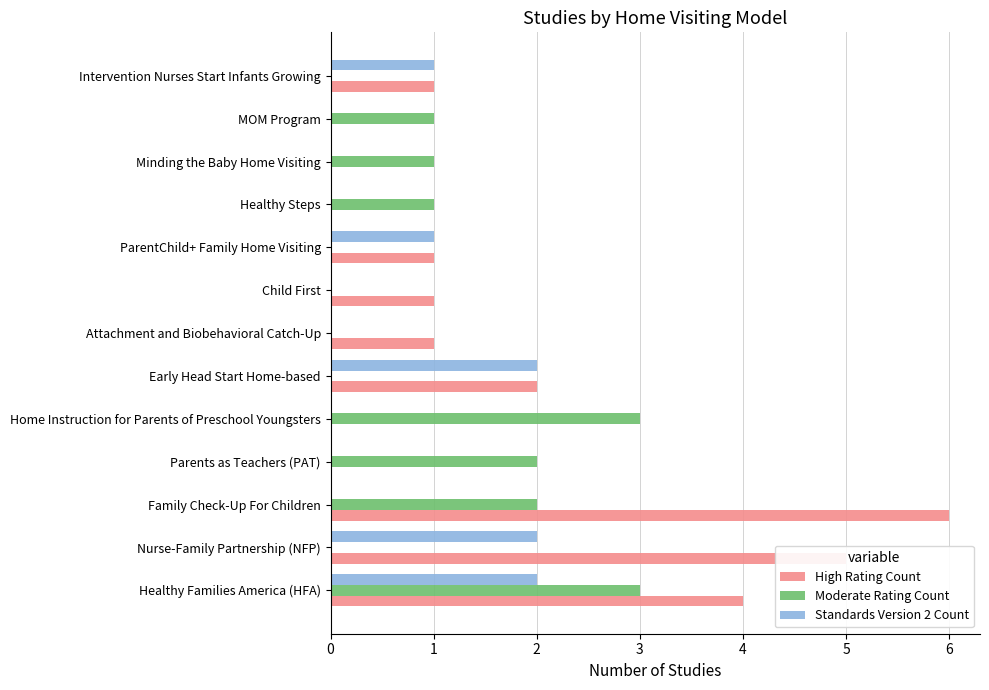

Is it true that High Rating Count equals 5 at Nurse-Family Partnership (NFP)?

True